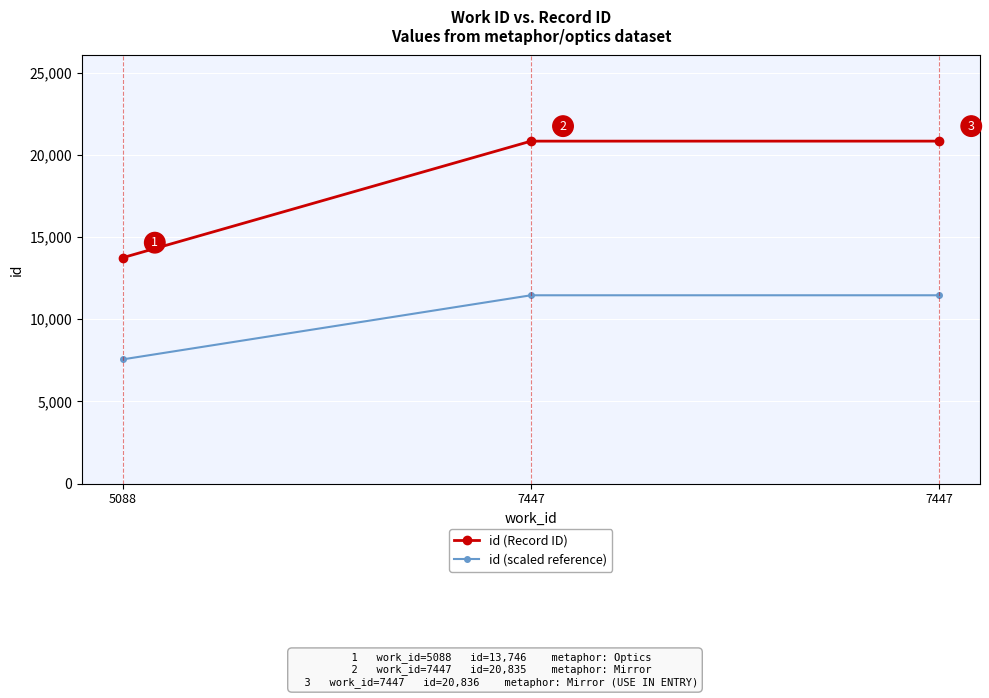

True or false: id (Record ID) has a value of 36665.8 at 7447.

False